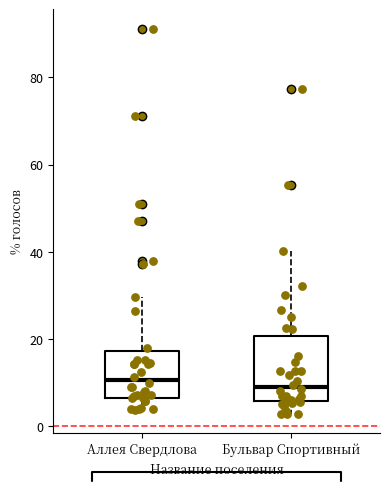

Where is the lower edge of the box for Аллея Свердлова on the y-axis? The values are not printed on the chart, so give them approximately, as read against the axis.

6